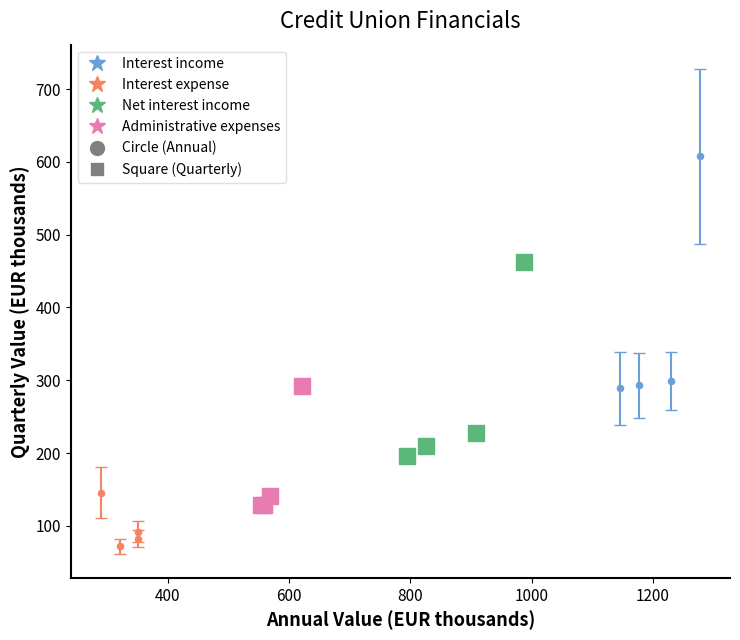

Which series contains the lowest Y value?

Interest expense